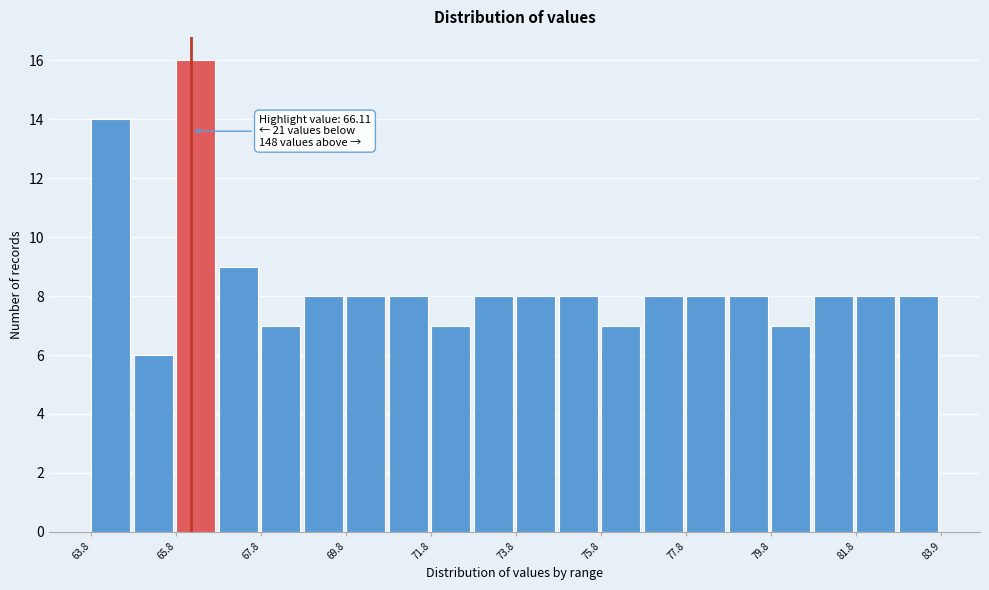

Around what value on the x-axis is the tallest bar? Give the approximate position of its centre, as read against the axis.

66.0